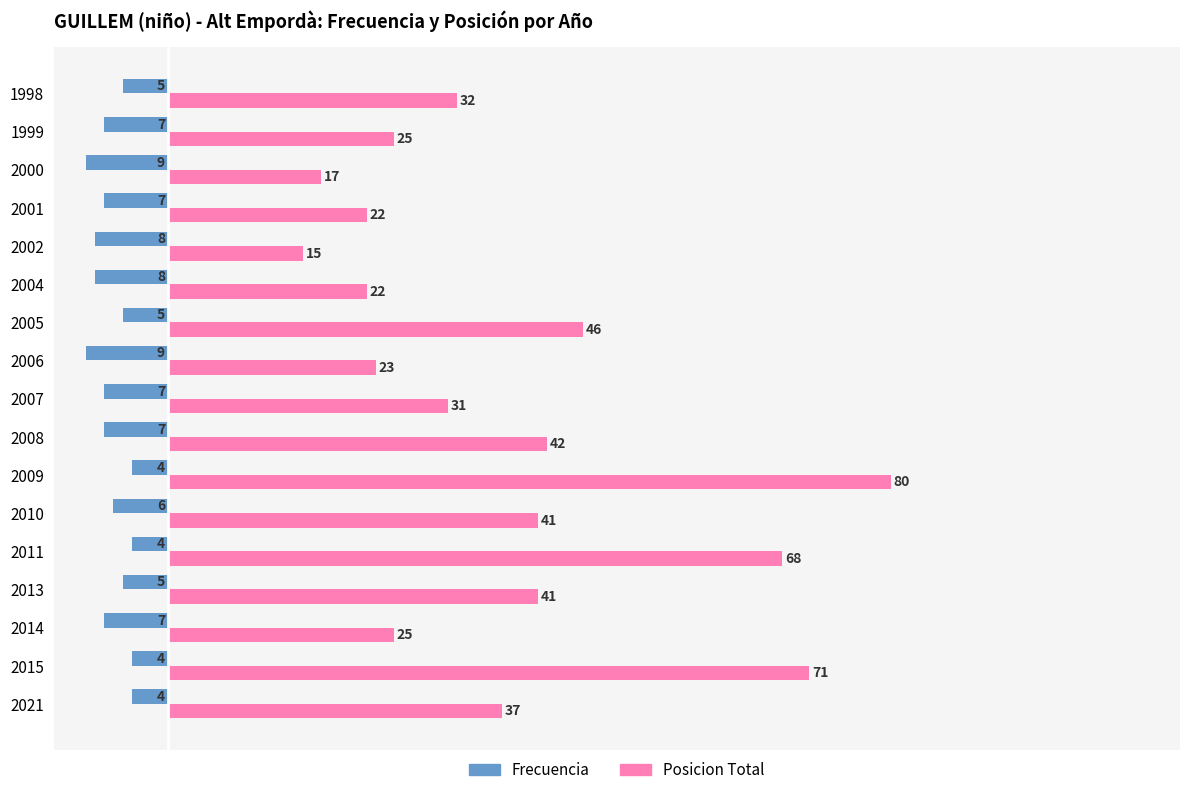

Which series has the largest range (max minus min)?

Posicion Total